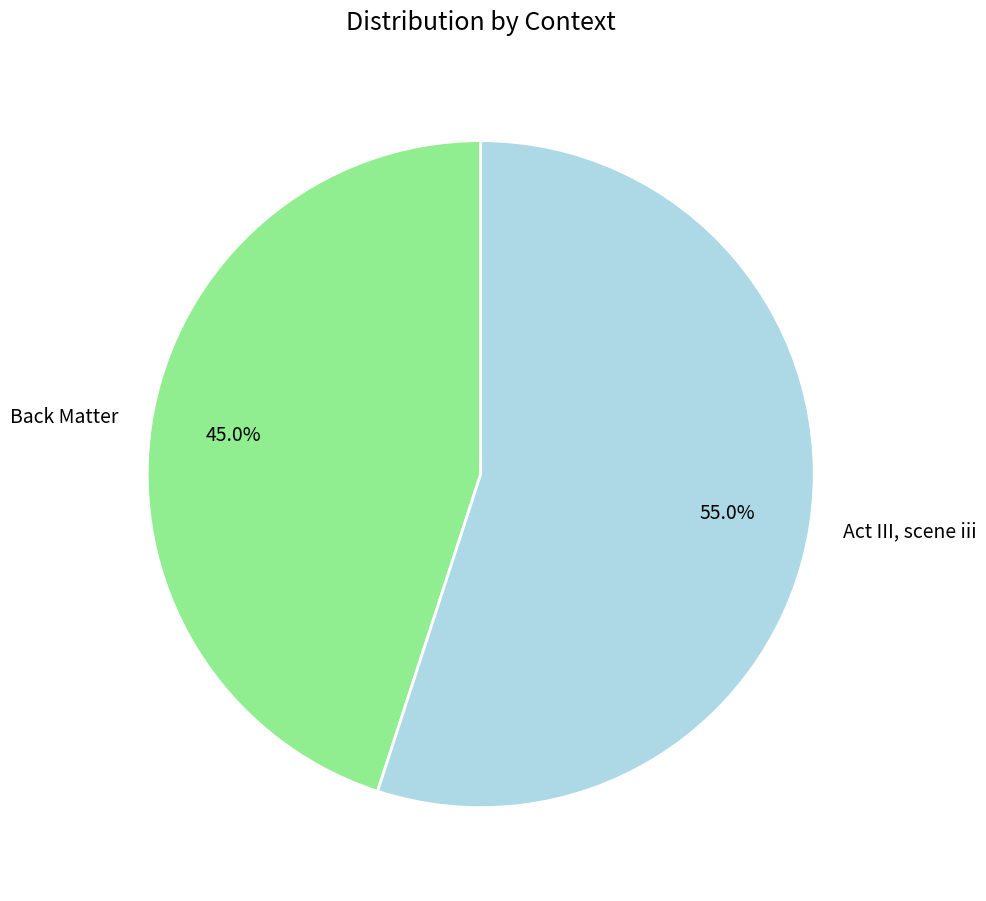

To the nearest percent, what portion does Act III, scene iii represent?

55%